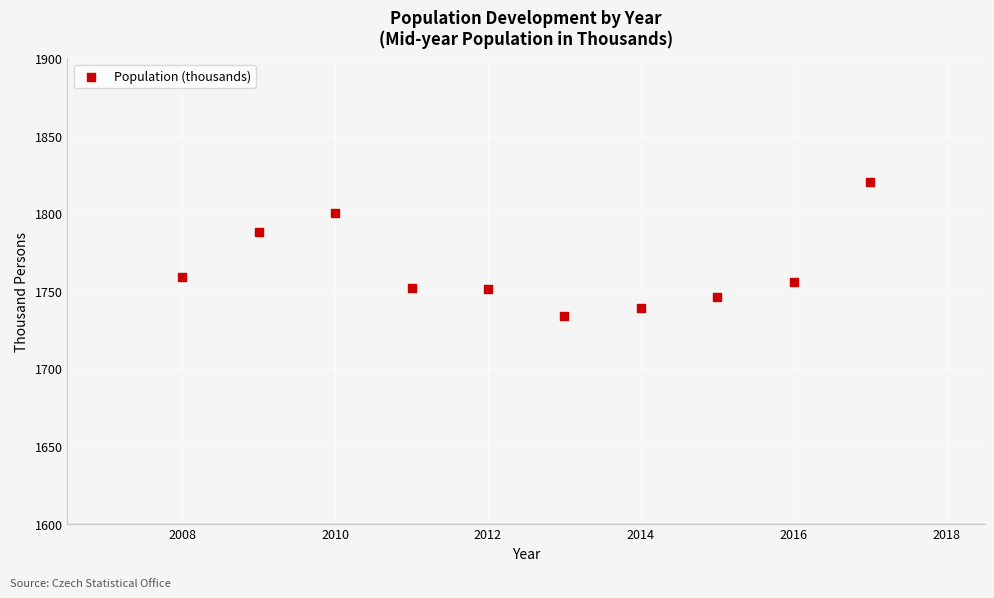

What Y value in the scatter plot is closest to 1777?

1788